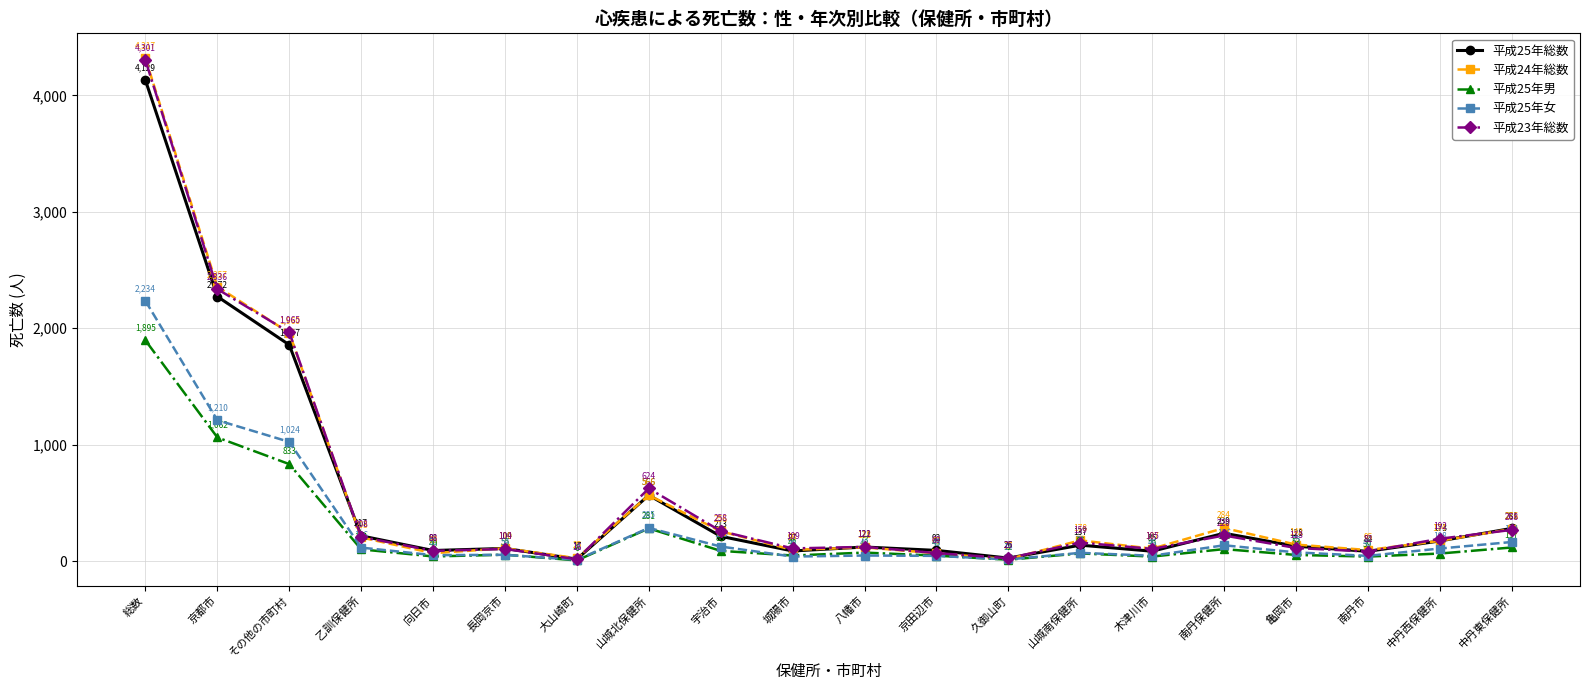

True or false: 平成23年総数 and 平成25年男 cross at least once.

False